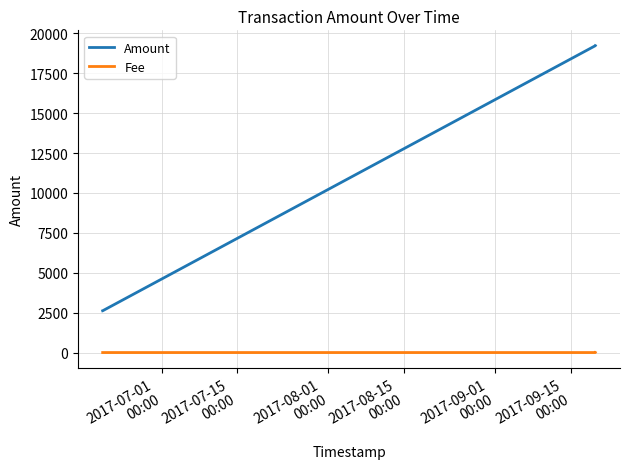

List the series in order of their peak value, lowest first.

Fee, Amount